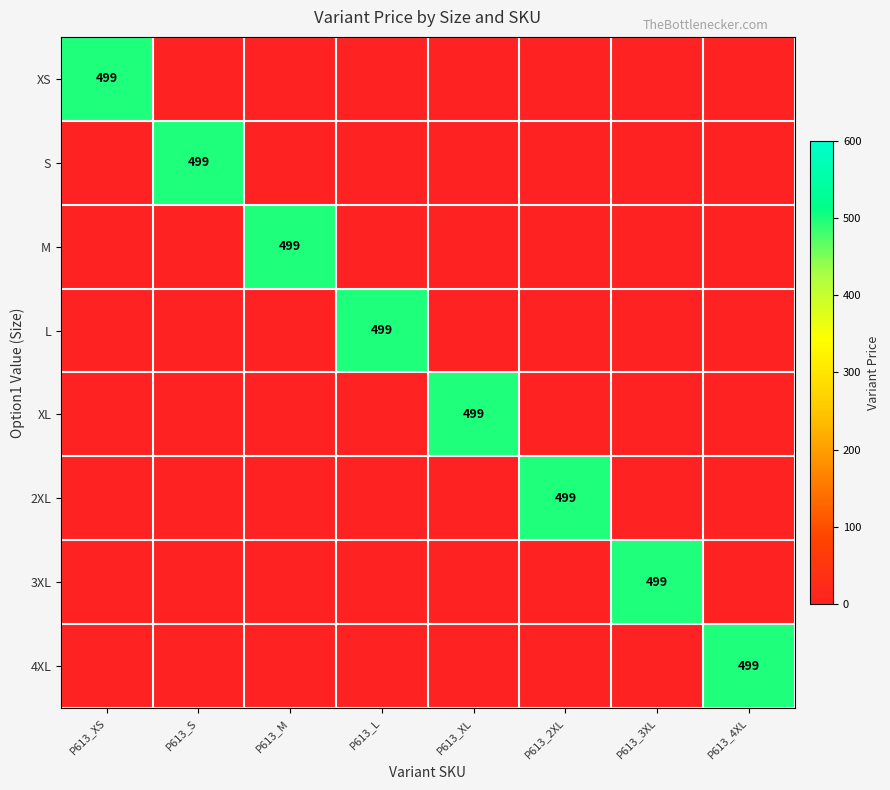

Is it true that 2XL equals 499 at P613_2XL?

True